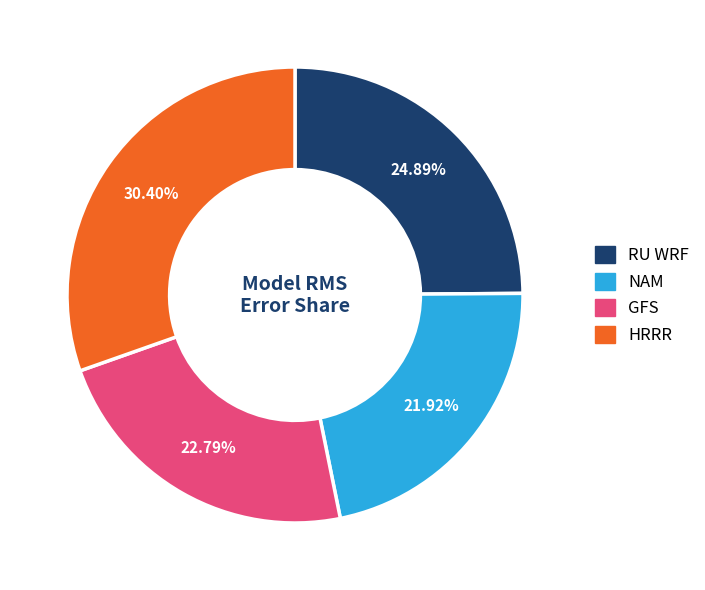

Is it true that GFS is 23% of the pie?

True